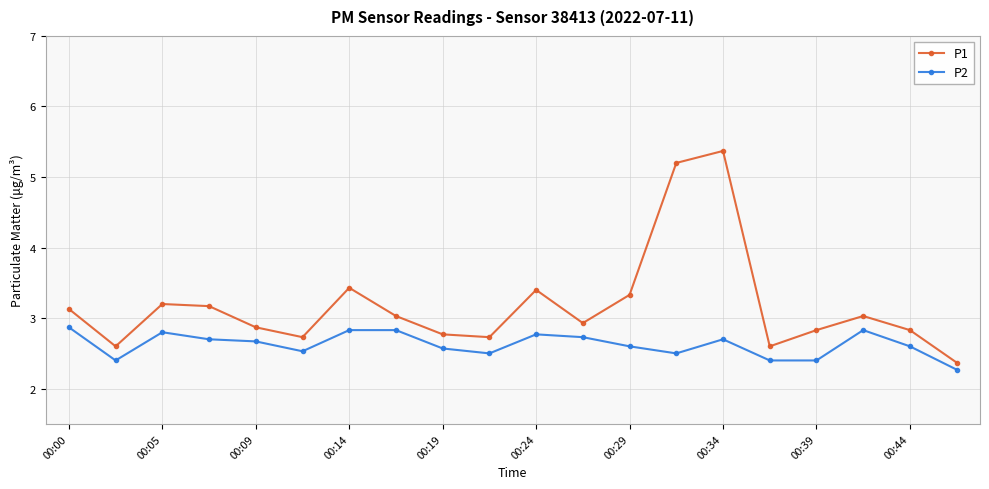

Which series has the largest total across all categories?

P1